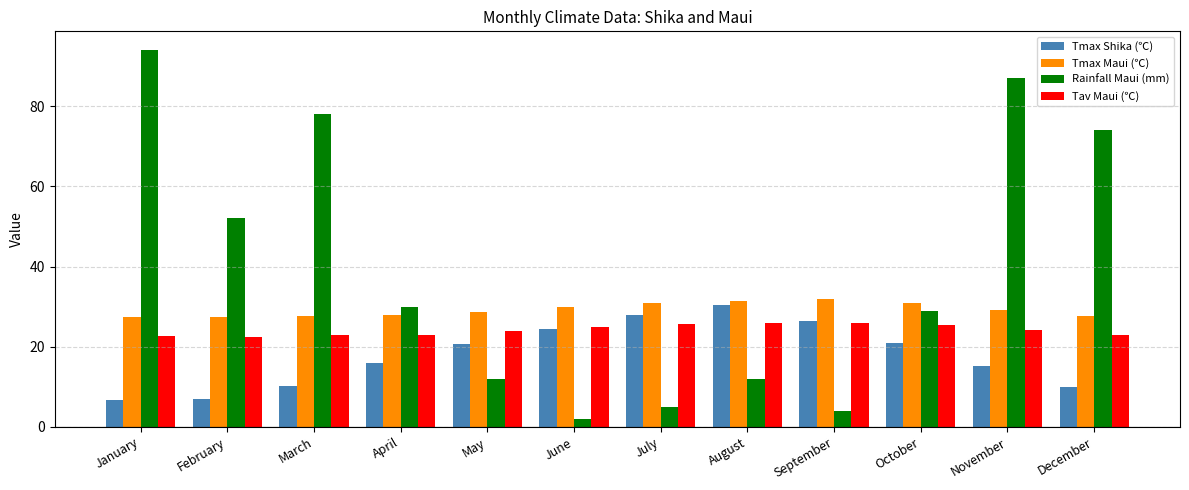

True or false: Tmax Maui (℃) has a value of 45.4 at November.

False